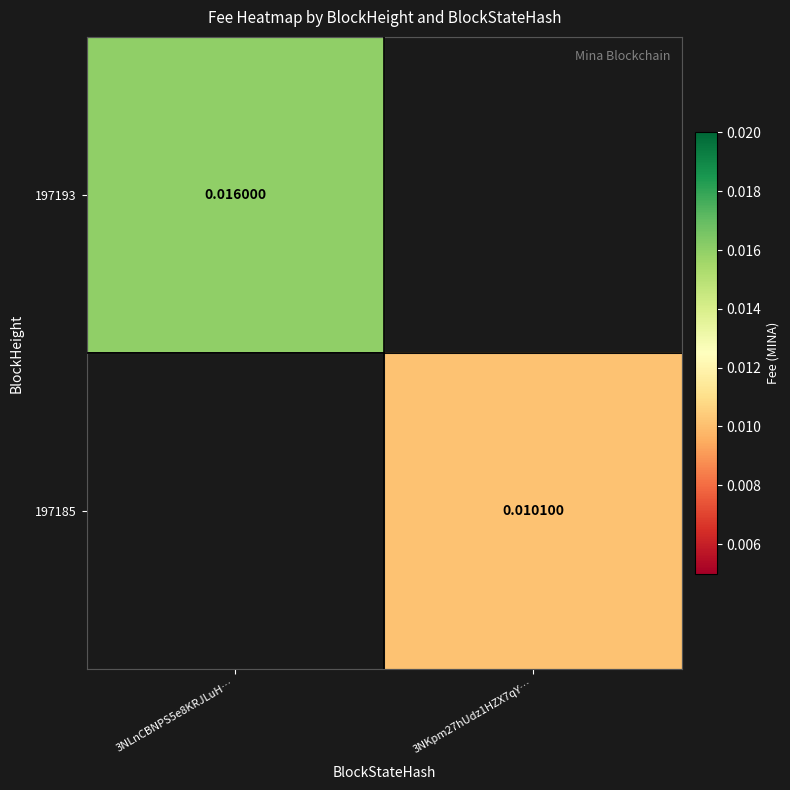

Which category has the highest value across all series?

3NLnCBNPS5e8KRJLuH…